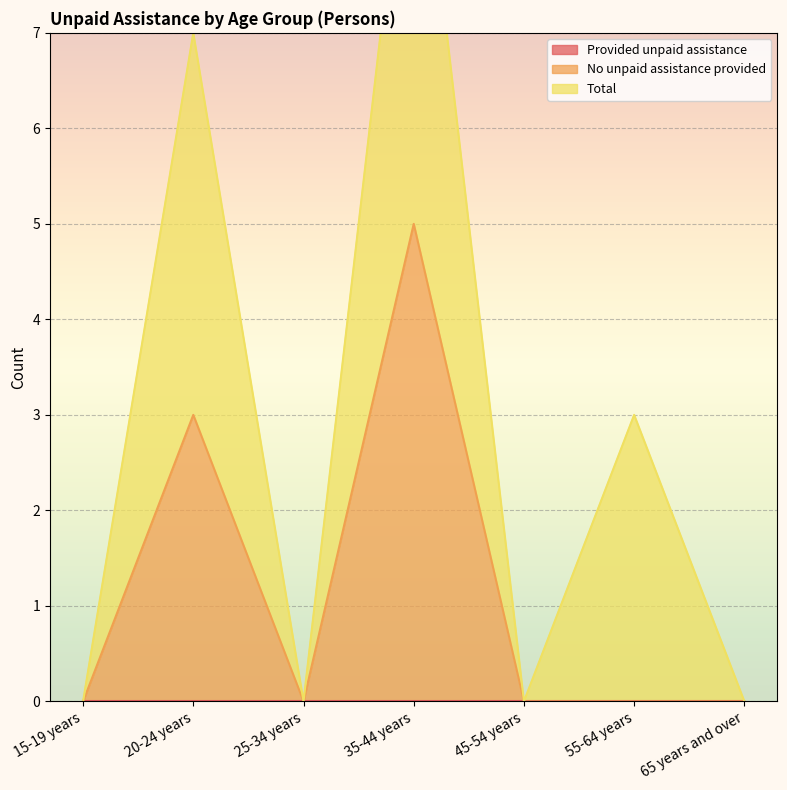

What is the difference between the No unpaid assistance provided values at 20-24 years and 25-34 years?

3